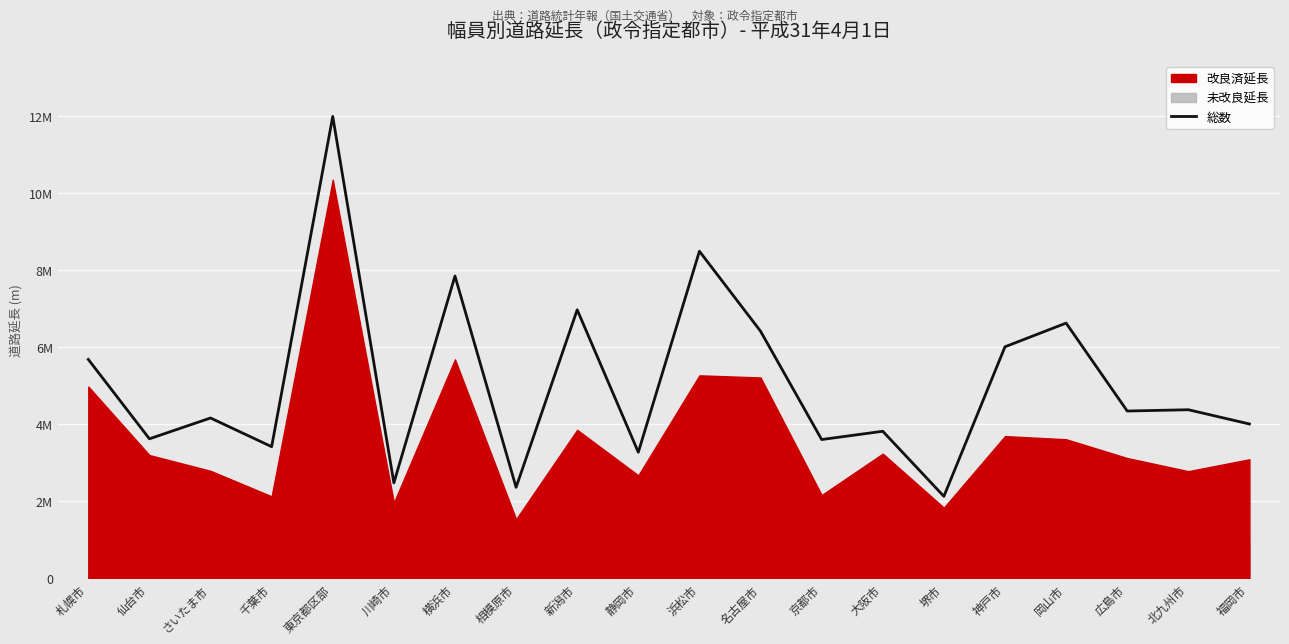

Where is the data nearest to the value 7052230?

新潟市